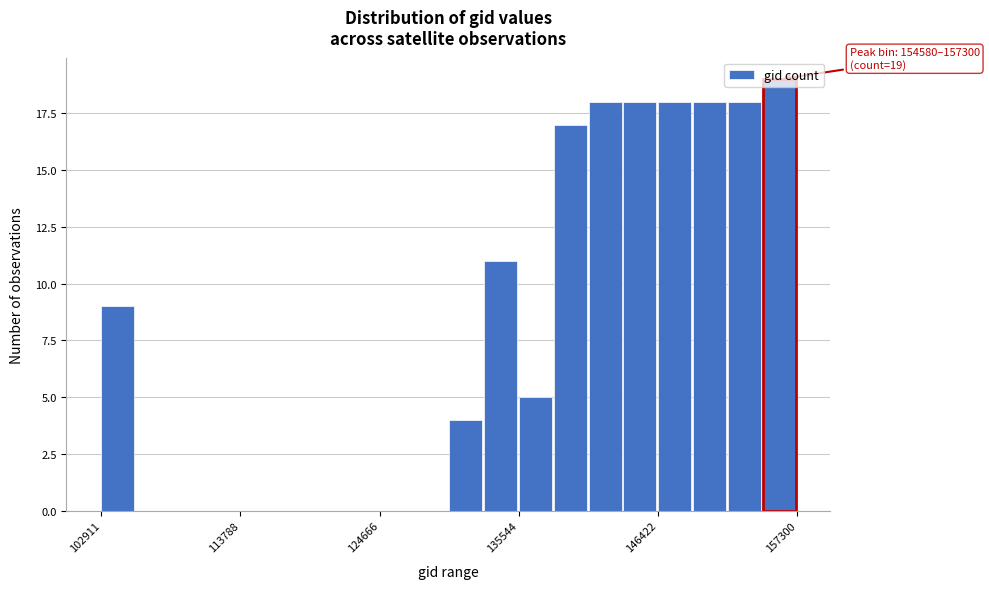

Read against the x-axis, roughly where is the centre of the tallest bar?

156000